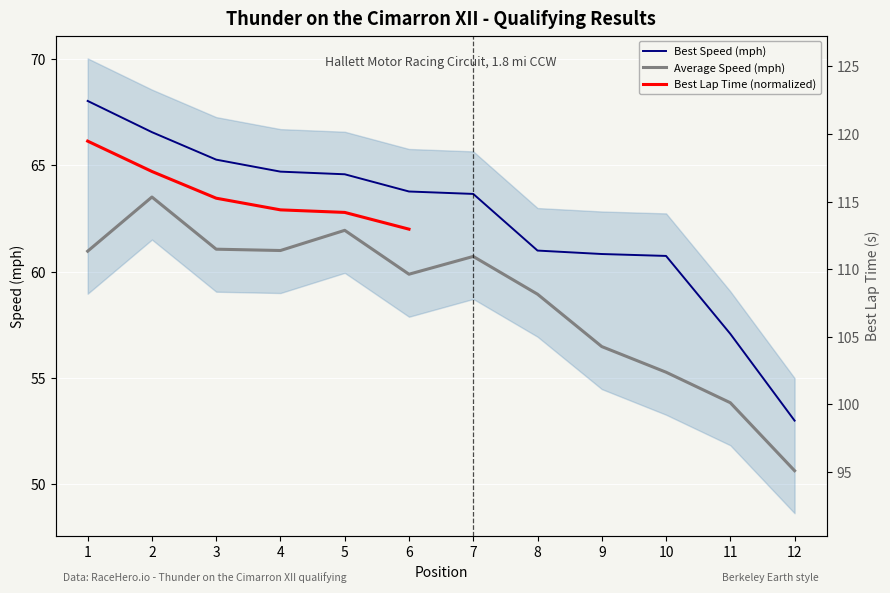

How many lines are shown in the chart?

3